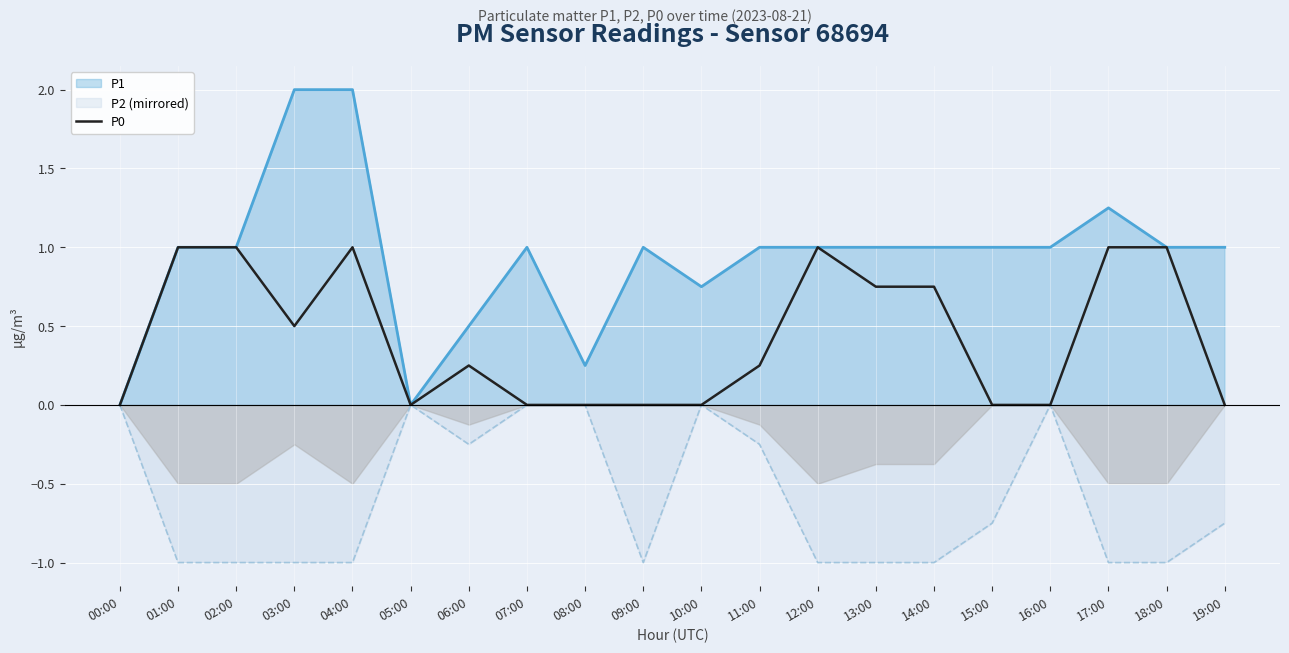

True or false: P0 has a value of -0.3 at 16:00.

False